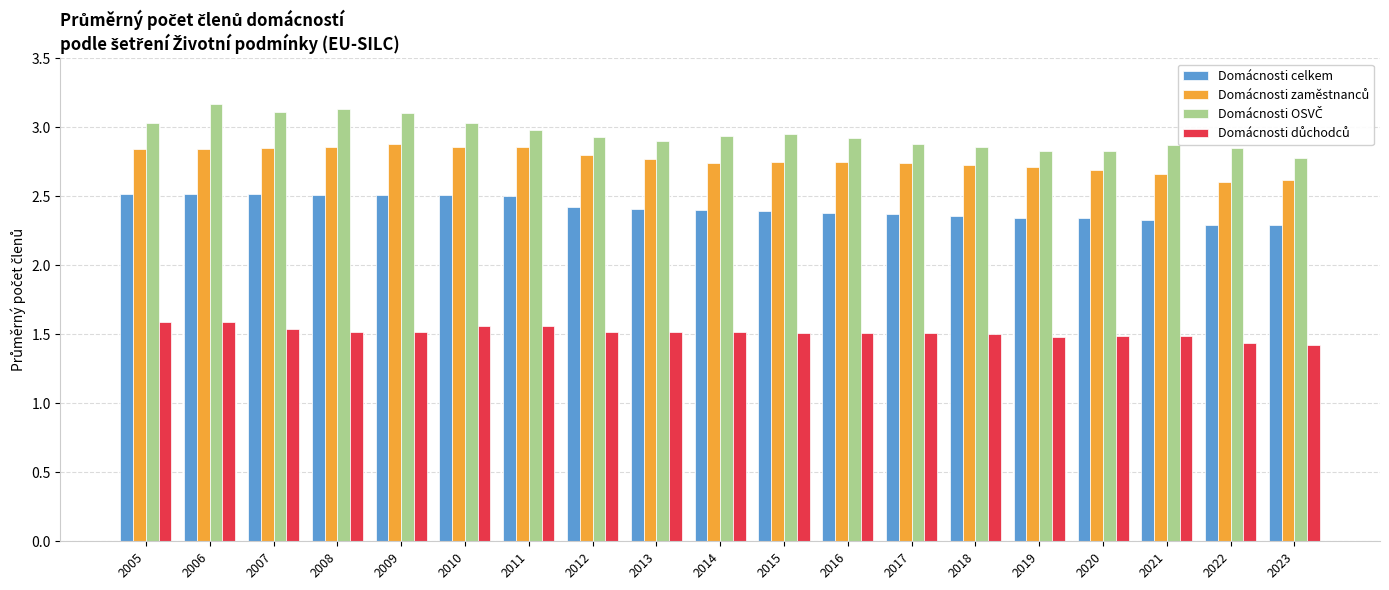

The value of Domácnosti celkem at 2012 is 0.5. True or false?

False